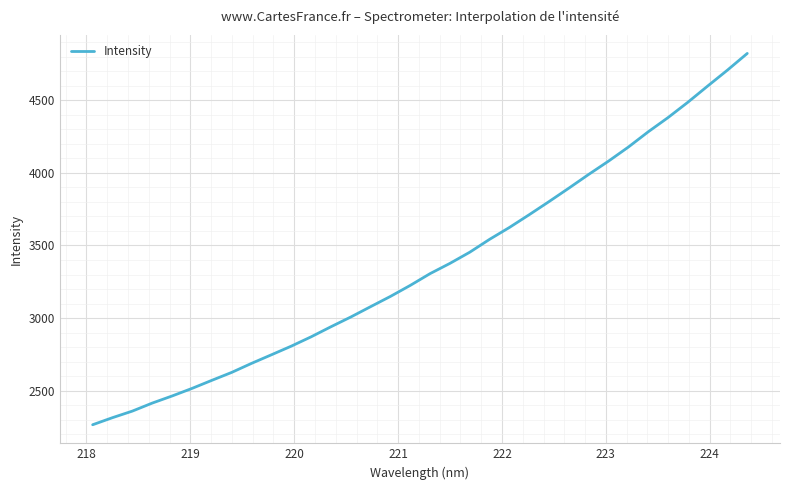

What is the smallest value displayed?

2266.2